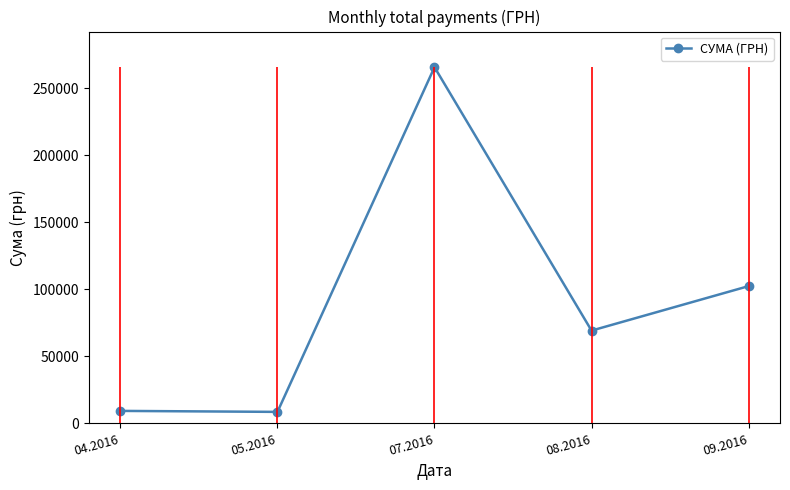

What is the label of the 3rd point from the right?

07.2016